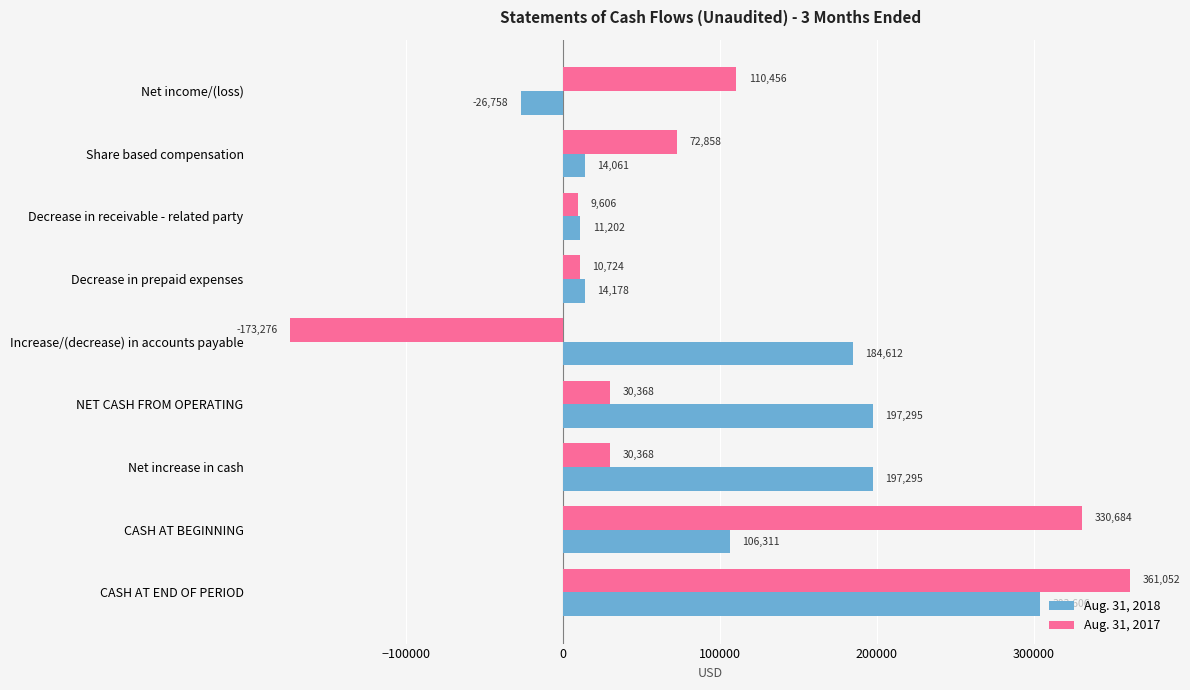

The Aug. 31, 2018 series shows 303606 at CASH AT END OF PERIOD. True or false?

True